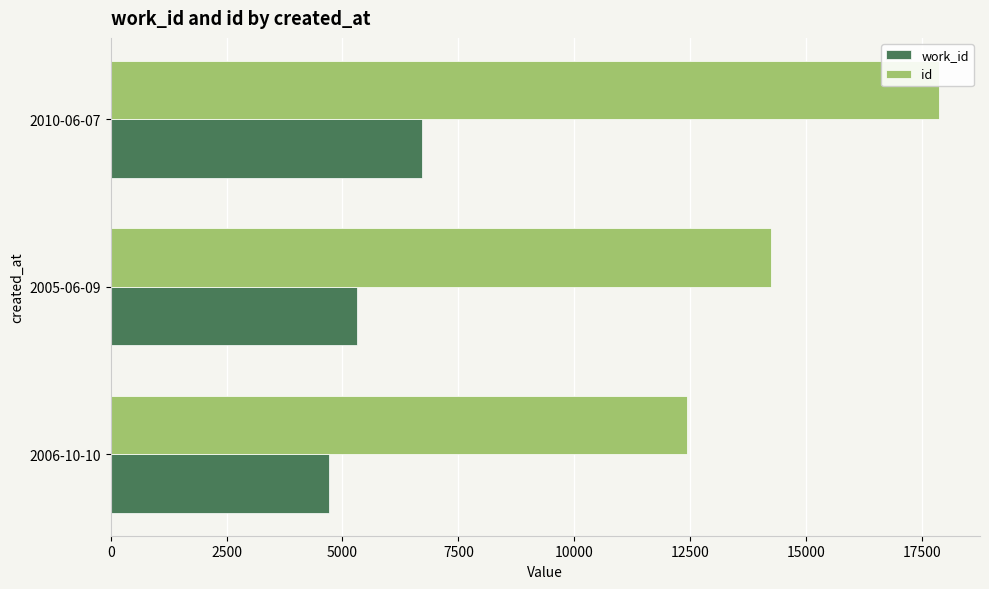

Count the work_id values in the range 4711 to 6716.

3